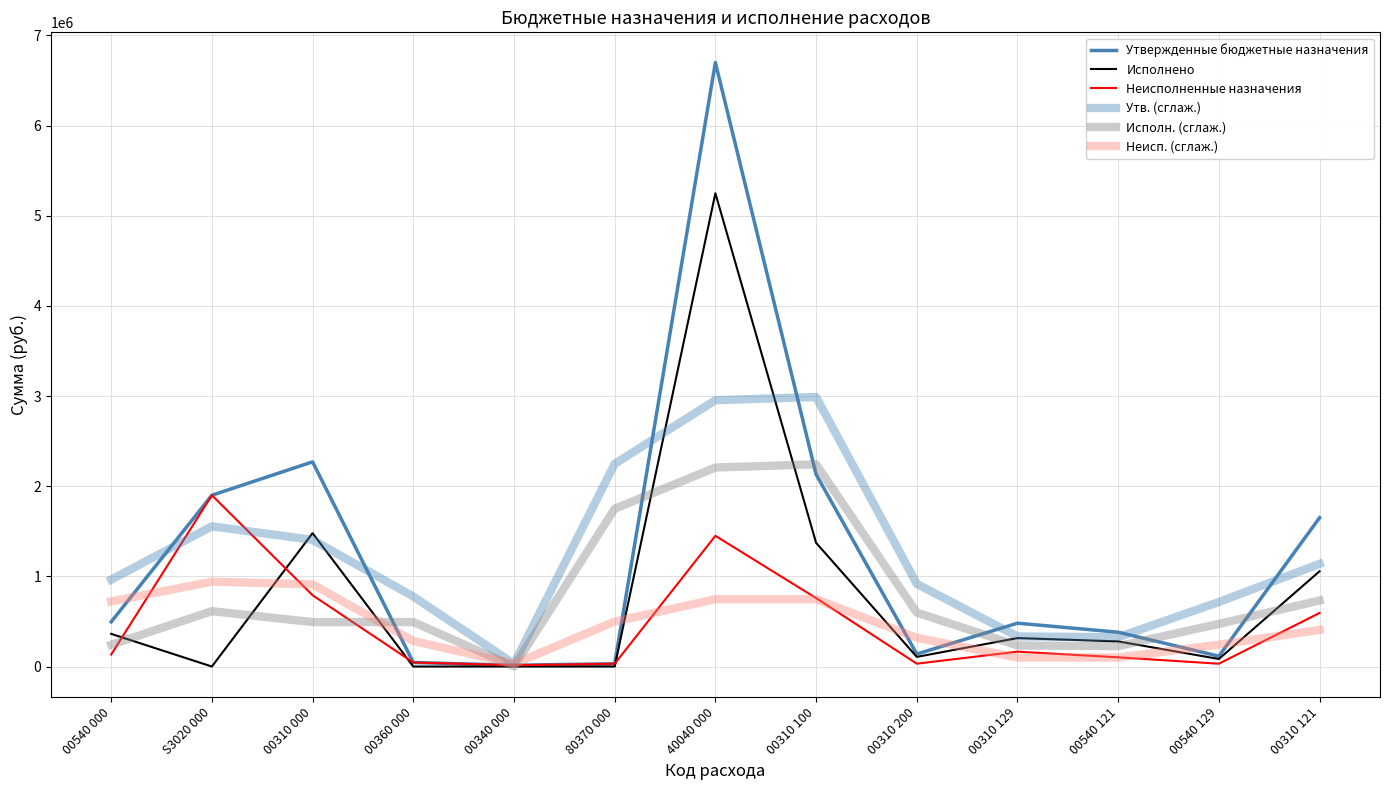

What is the difference between the maximum and minimum values in the Неисполненные назначения series?

1885560.0